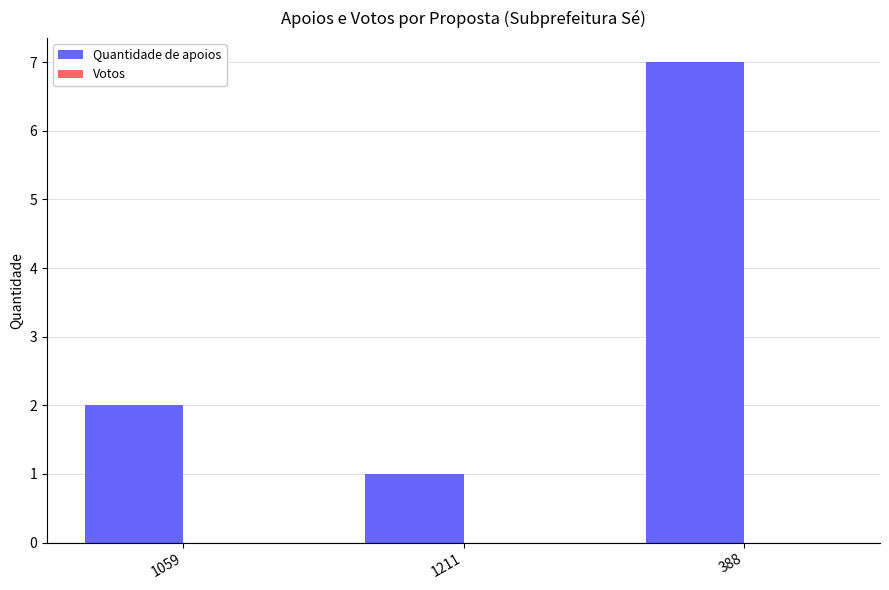

The chart shows a value of 1 at 1211. True or false?

True